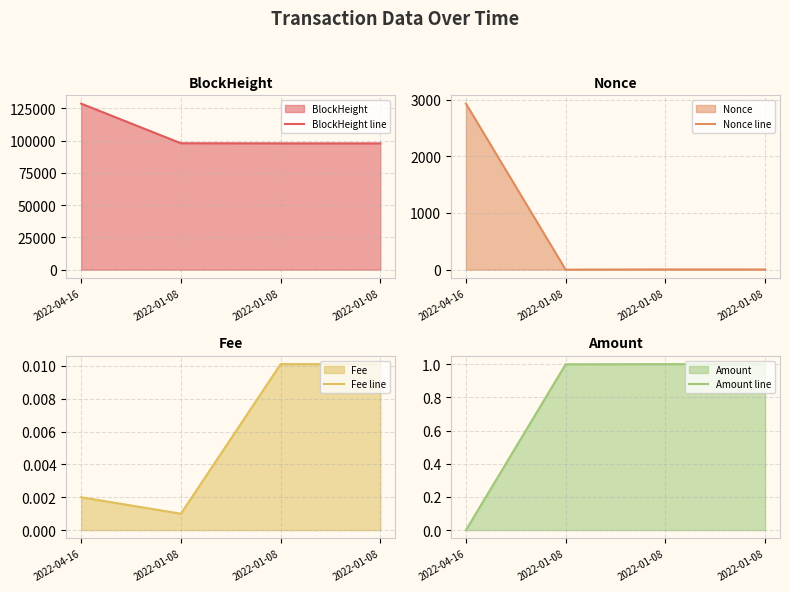

How many lines are shown in the chart?

4